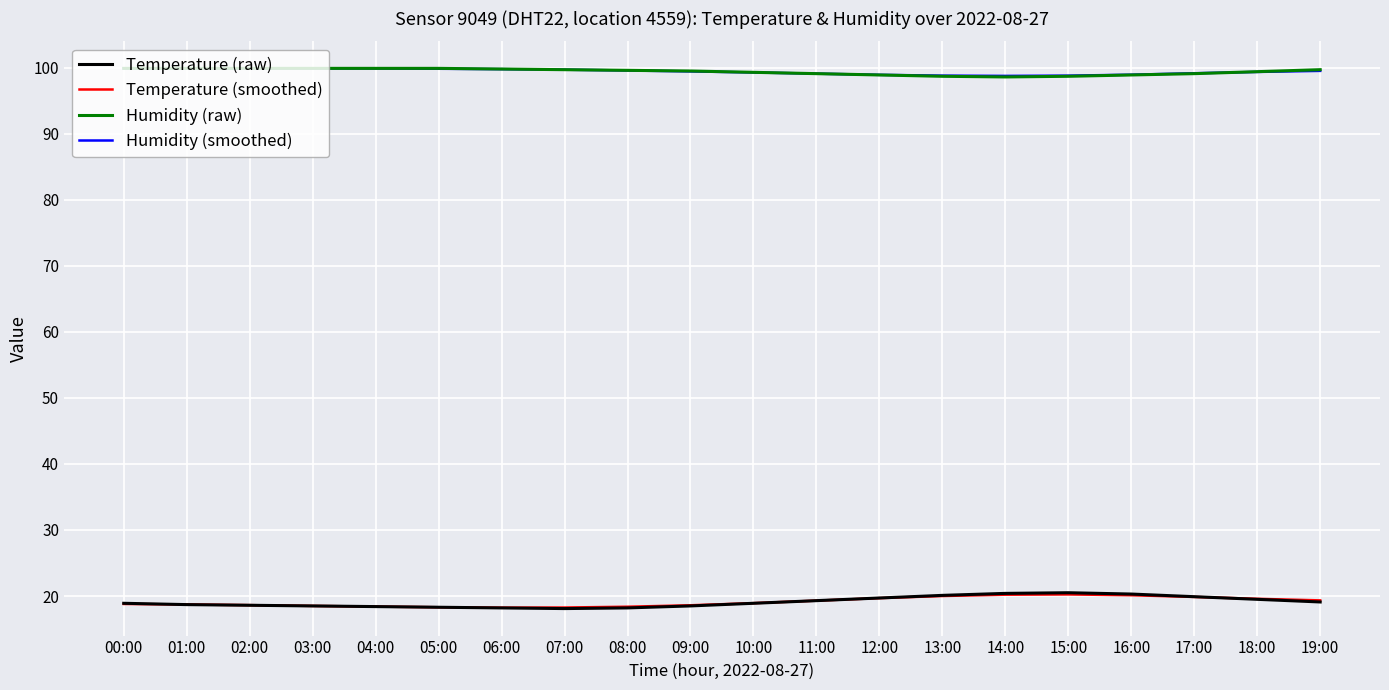

What is the difference between the maximum and minimum values in the Temperature (raw) series?

2.4